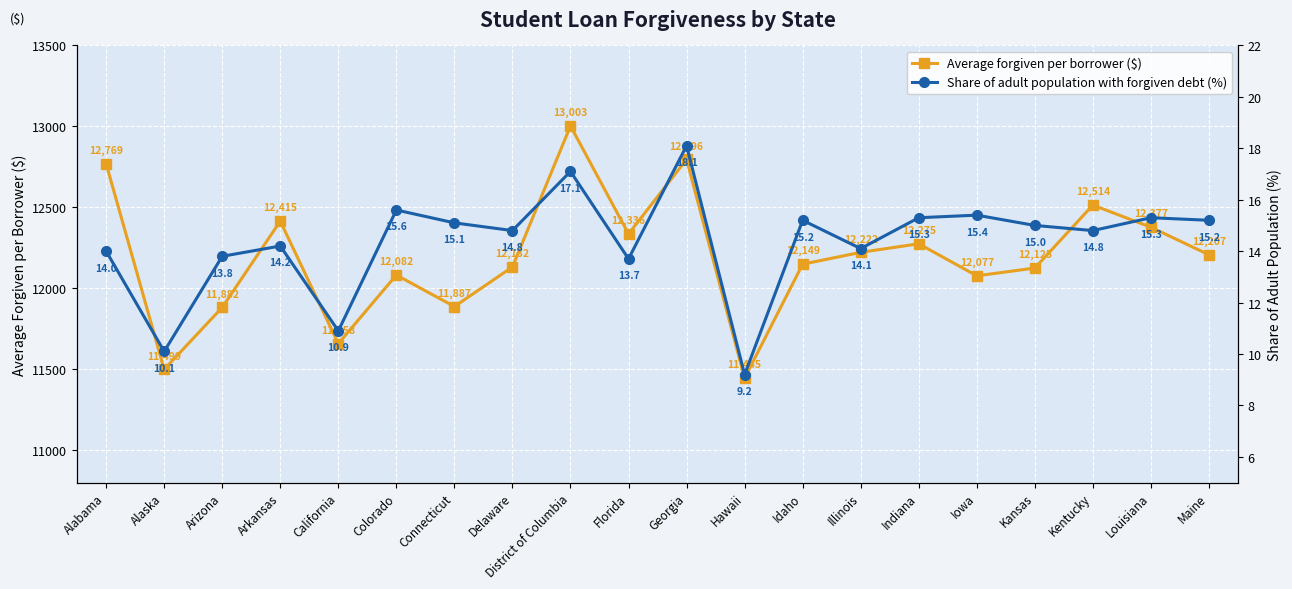

Which series has the widest spread of values?

Average forgiven per borrower ($)